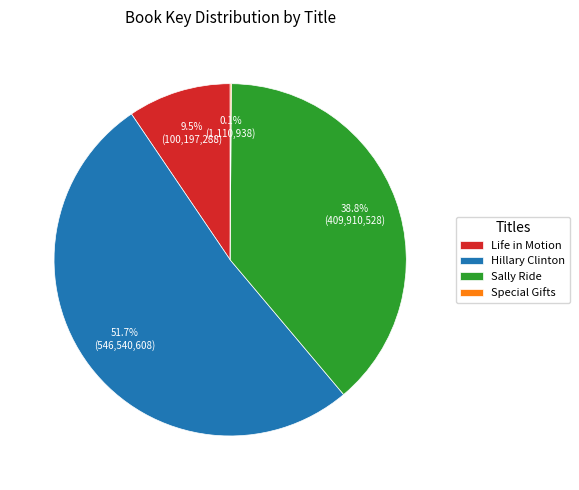

Is there a majority slice in this chart?

Yes